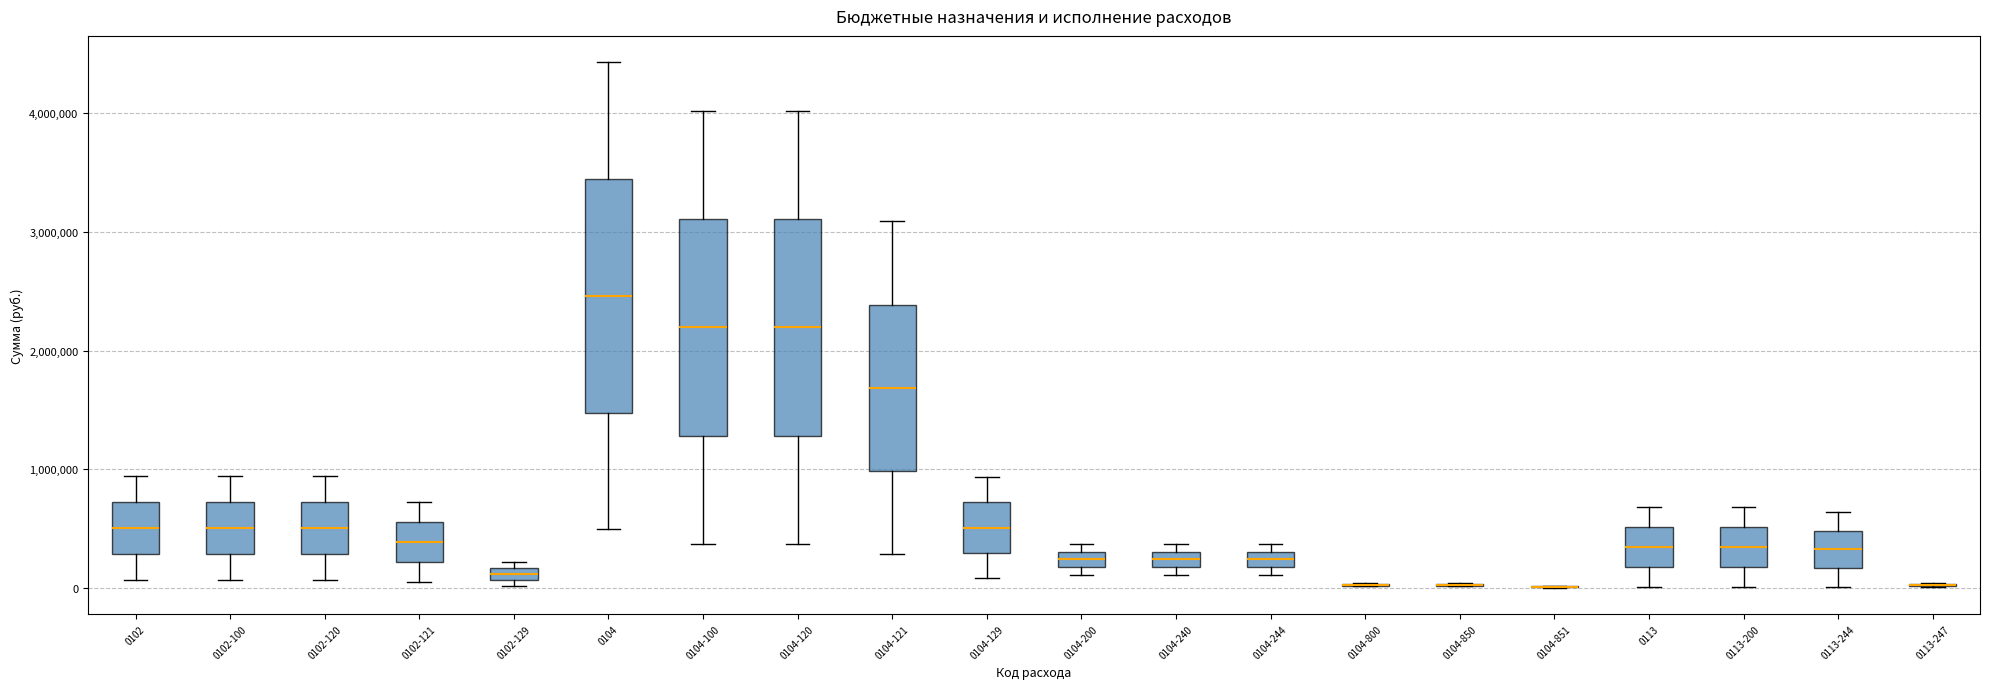

Where is the lower edge of the box for 0104-120 on the y-axis? The values are not printed on the chart, so give them approximately, as read against the axis.

1300000